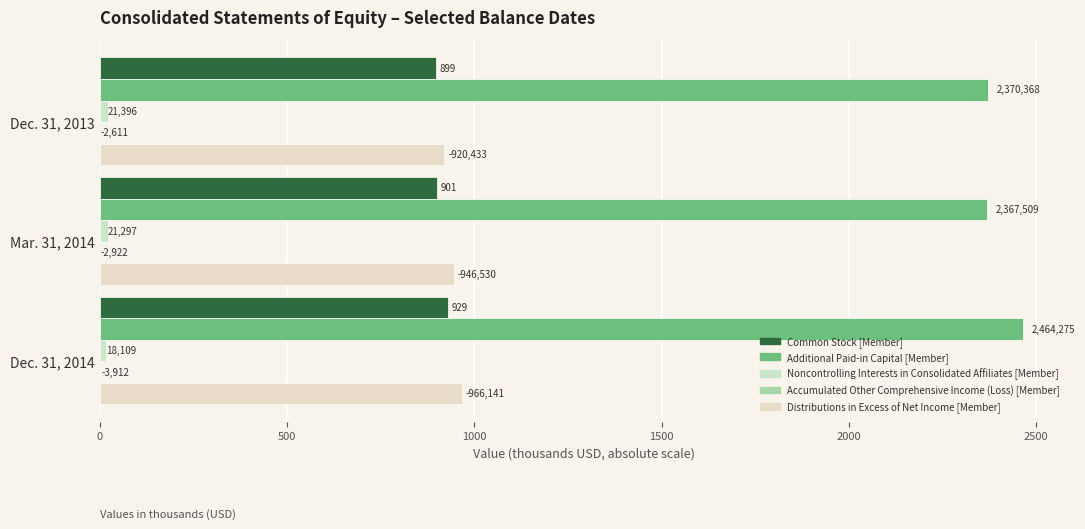

Count the number of categories in the chart.

3